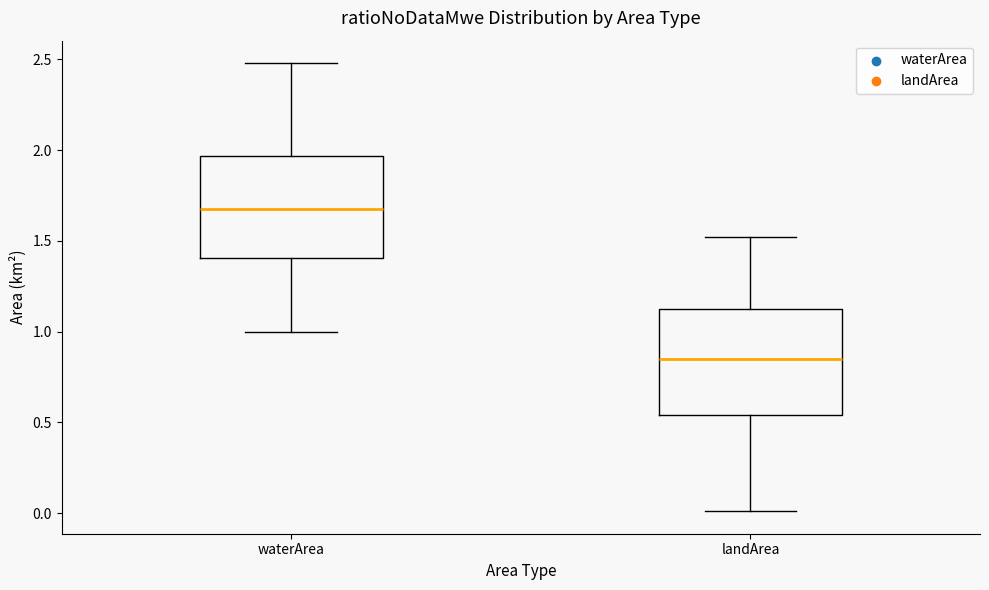

Which box has the lowest median line?

landArea